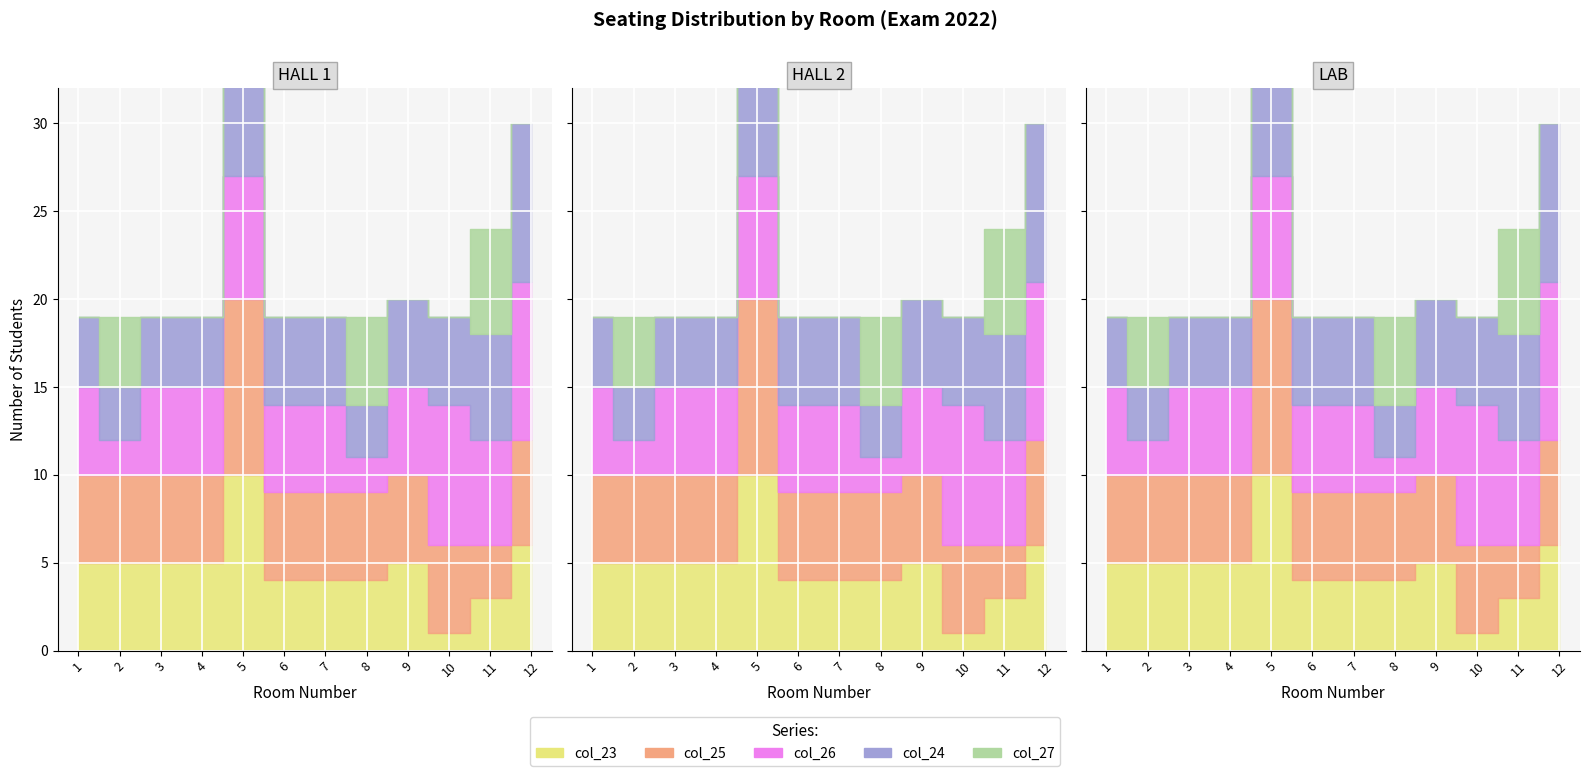

At how many categories does at least one series exceed 5?

4